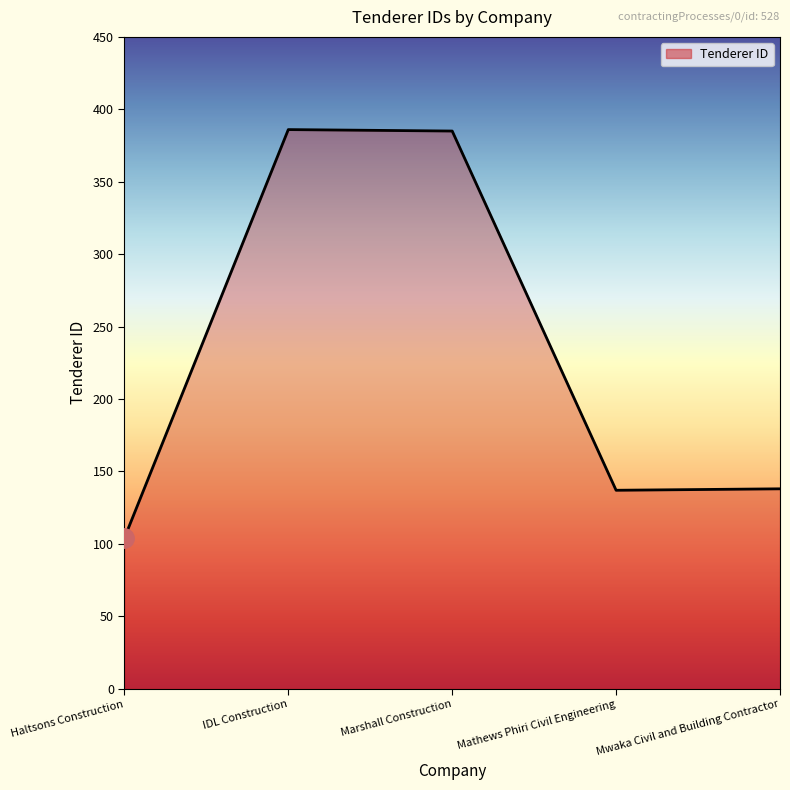

At which category does the chart reach its minimum across all series?

Haltsons Construction